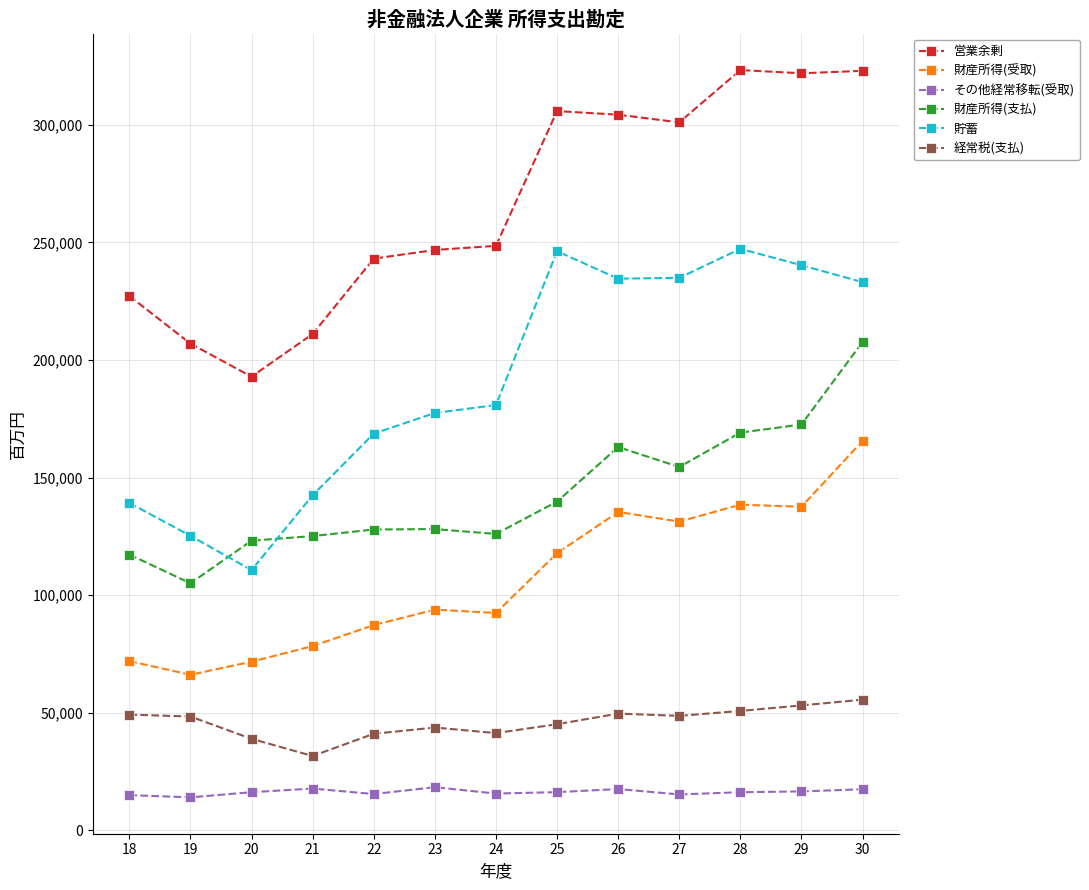

Where is the first local minimum for 営業余剰?

20